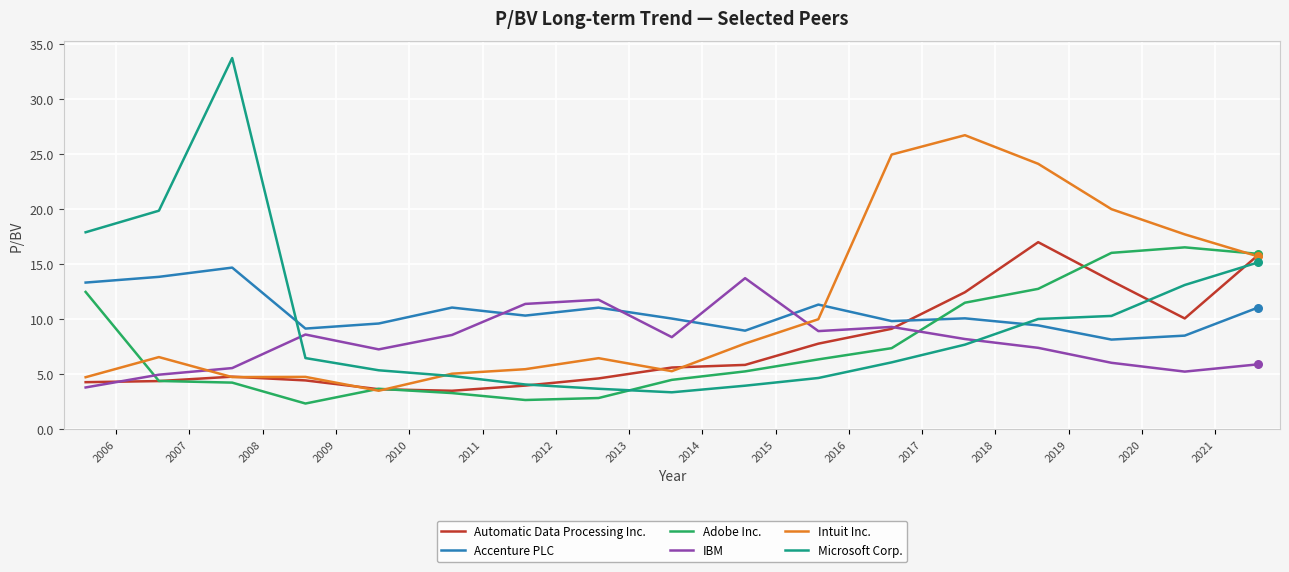

Which series has the widest spread of values?

Microsoft Corp.